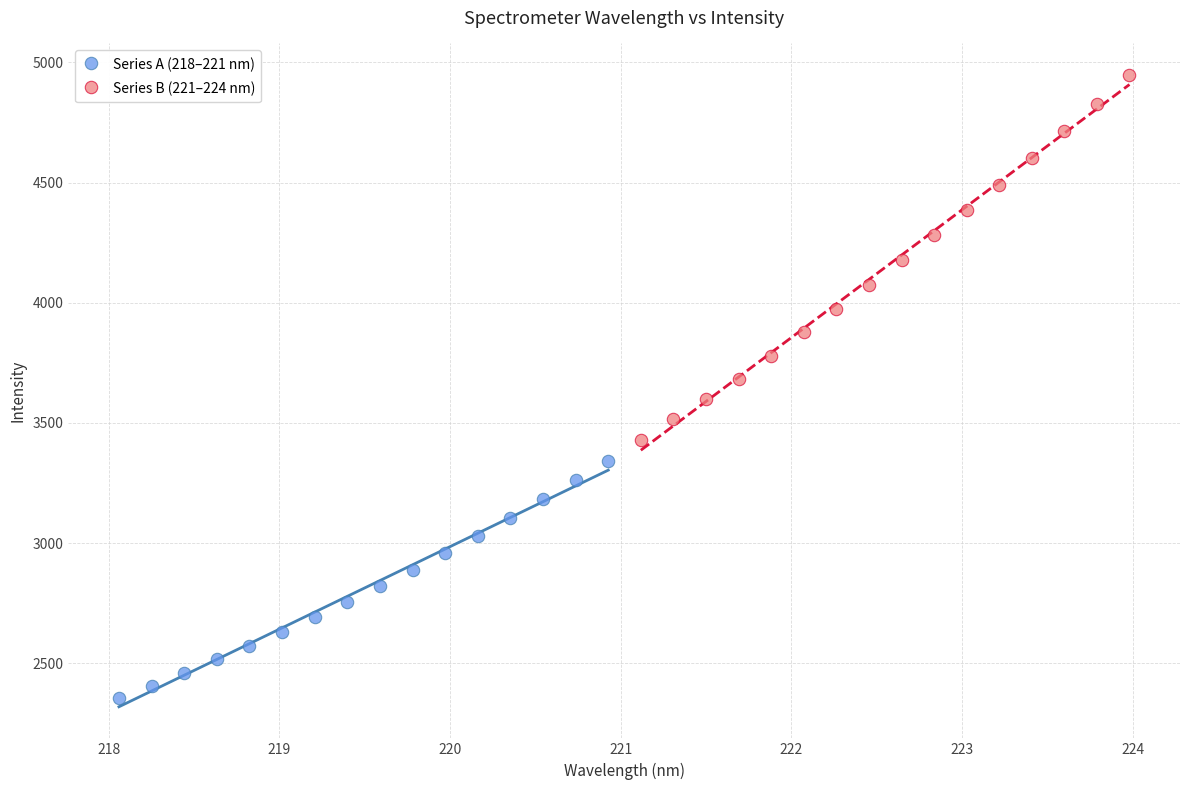

Which series contains the highest Y value?

Series B (221–224 nm)